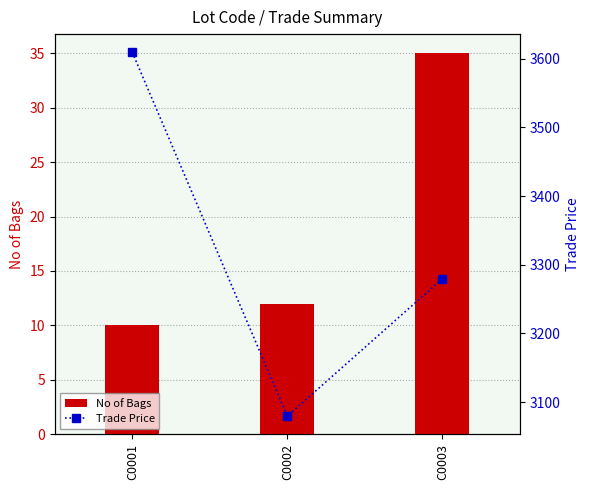

Read the Trade Price value at C0003.

3279.7